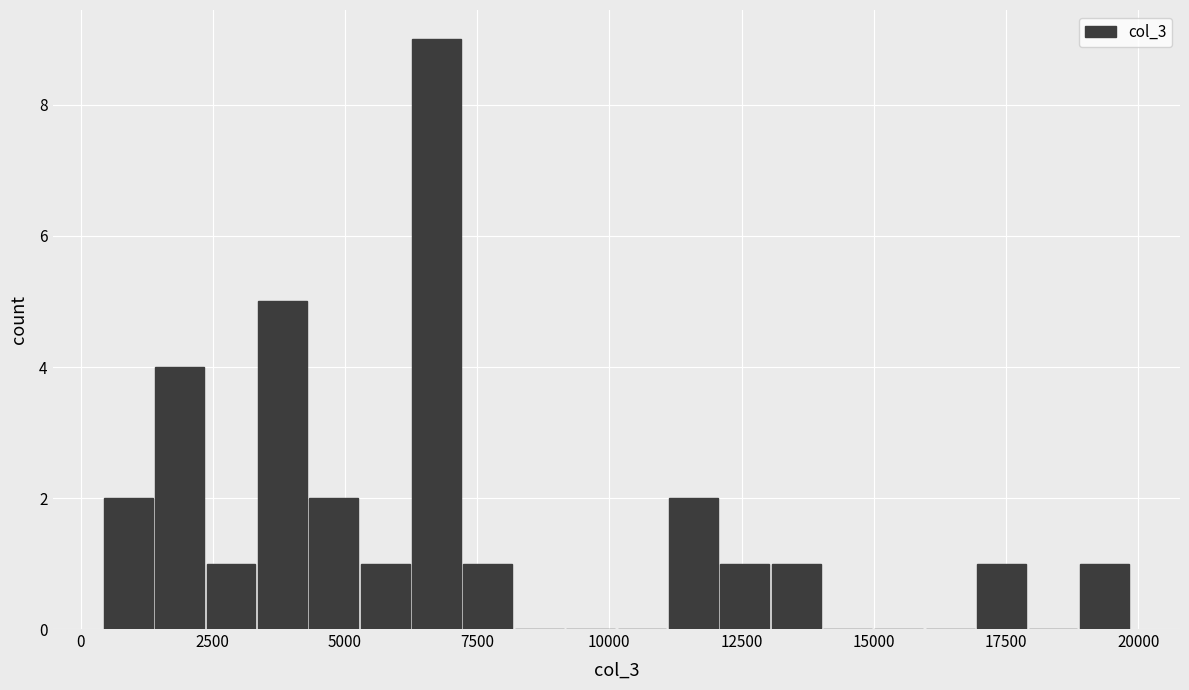

Around what value on the x-axis is the tallest bar? Give the approximate position of its centre, as read against the axis.

6500